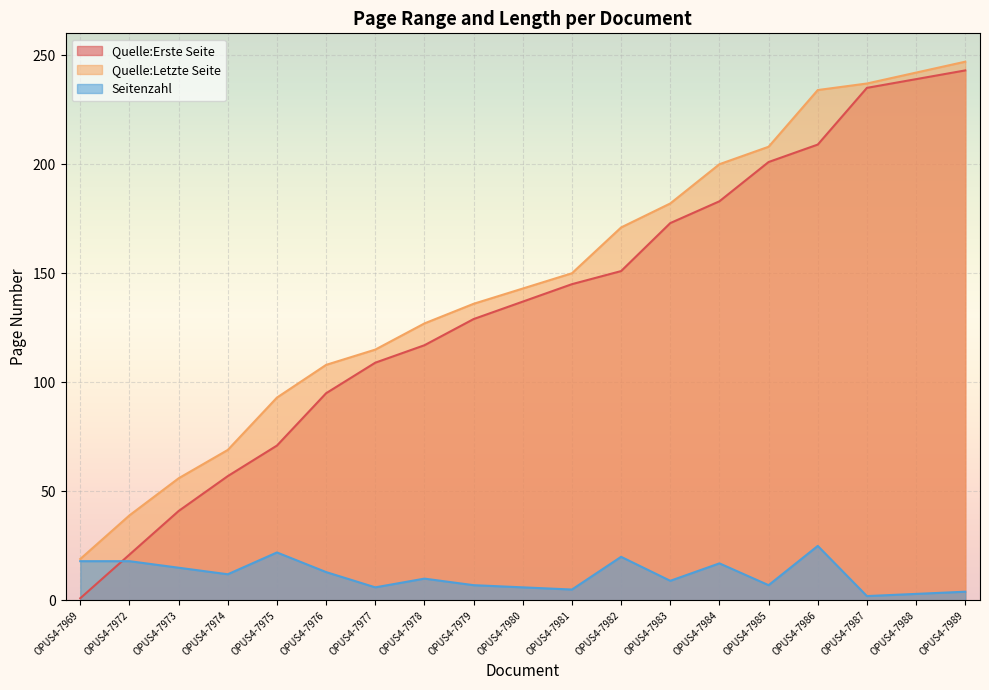

What is the value of the Seitenzahl point at the 9th from the left?

7